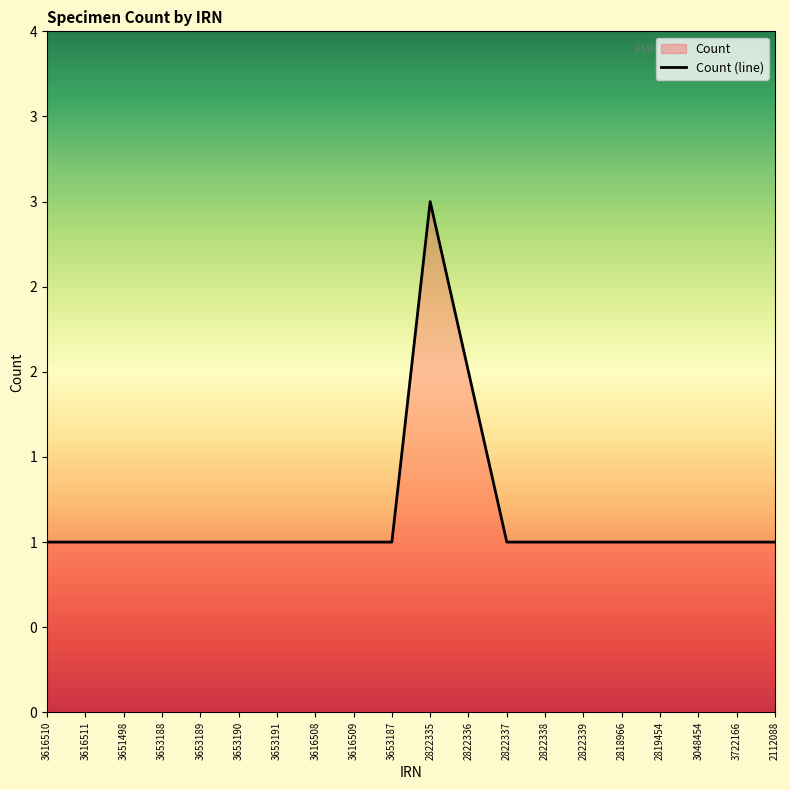

Reading right to left, list all the values displayed in this chart.

2112088=1	3722166=1	3048454=1	2819454=1	2818966=1	2822339=1	2822338=1	2822337=1	2822336=2	2822335=3	3653187=1	3616509=1	3616508=1	3653191=1	3653190=1	3653189=1	3653188=1	3651498=1	3616511=1	3616510=1